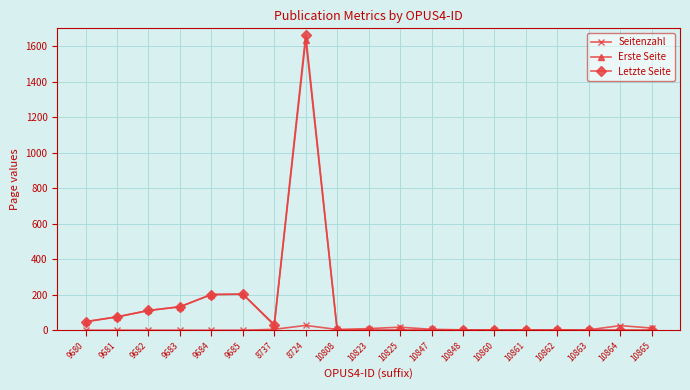

What are all the series names shown in the legend?

Seitenzahl, Erste Seite, Letzte Seite